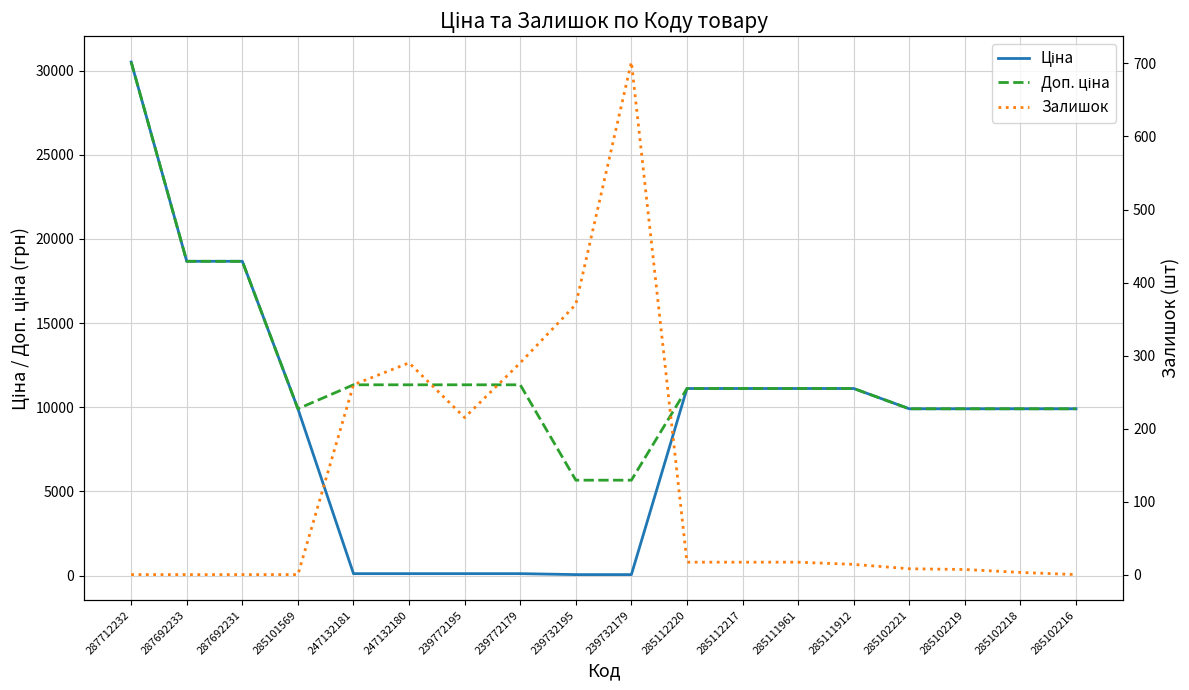

Which series has the largest range (max minus min)?

Ціна